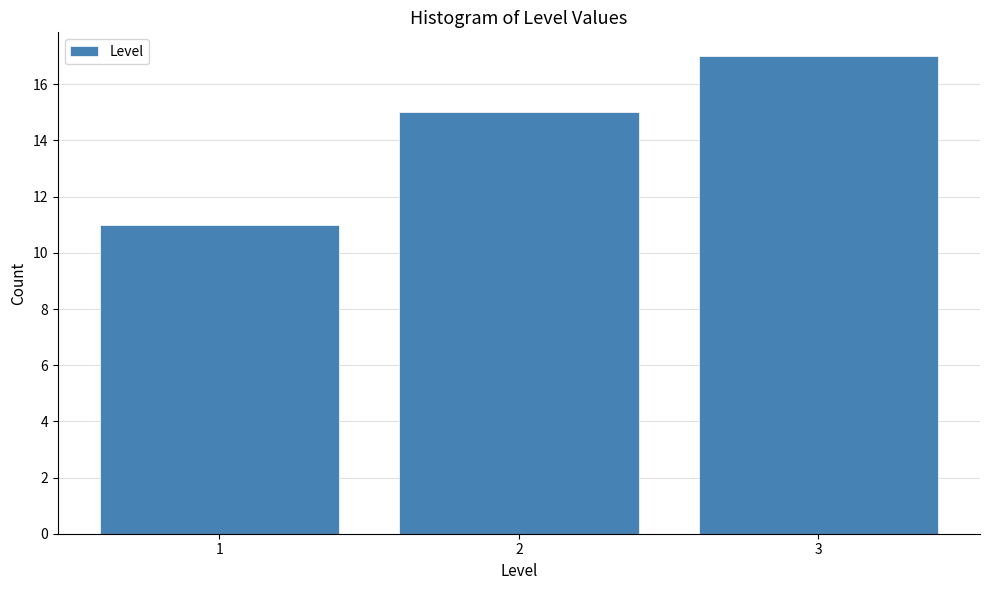

Reading left to right, list every bar in this chart as the range it spans on the x-axis followed by its height. The values are not printed on the chart, so give them approximately, as read against the axis.

0.5 to 1.5: 11
1.5 to 2.5: 15
2.5 to 3.5: 17